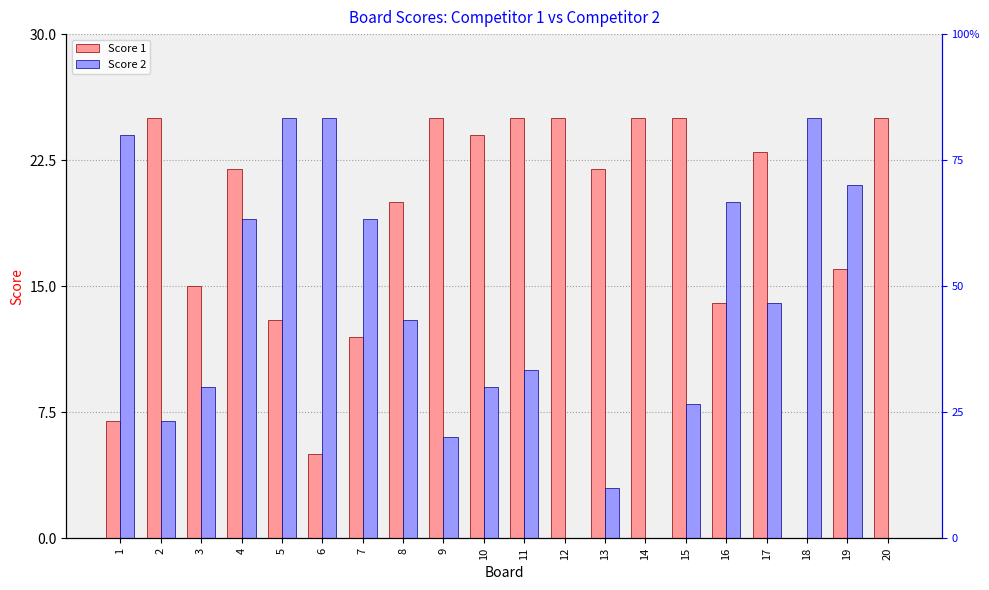

Which series has the largest total across all categories?

Score 1